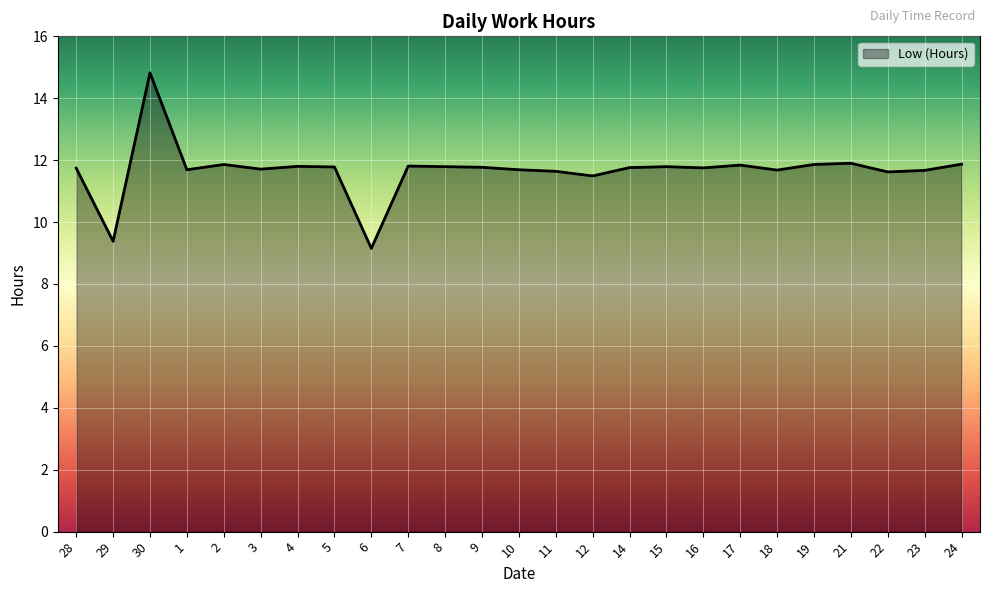

What is the approximate value at 4?

11.8